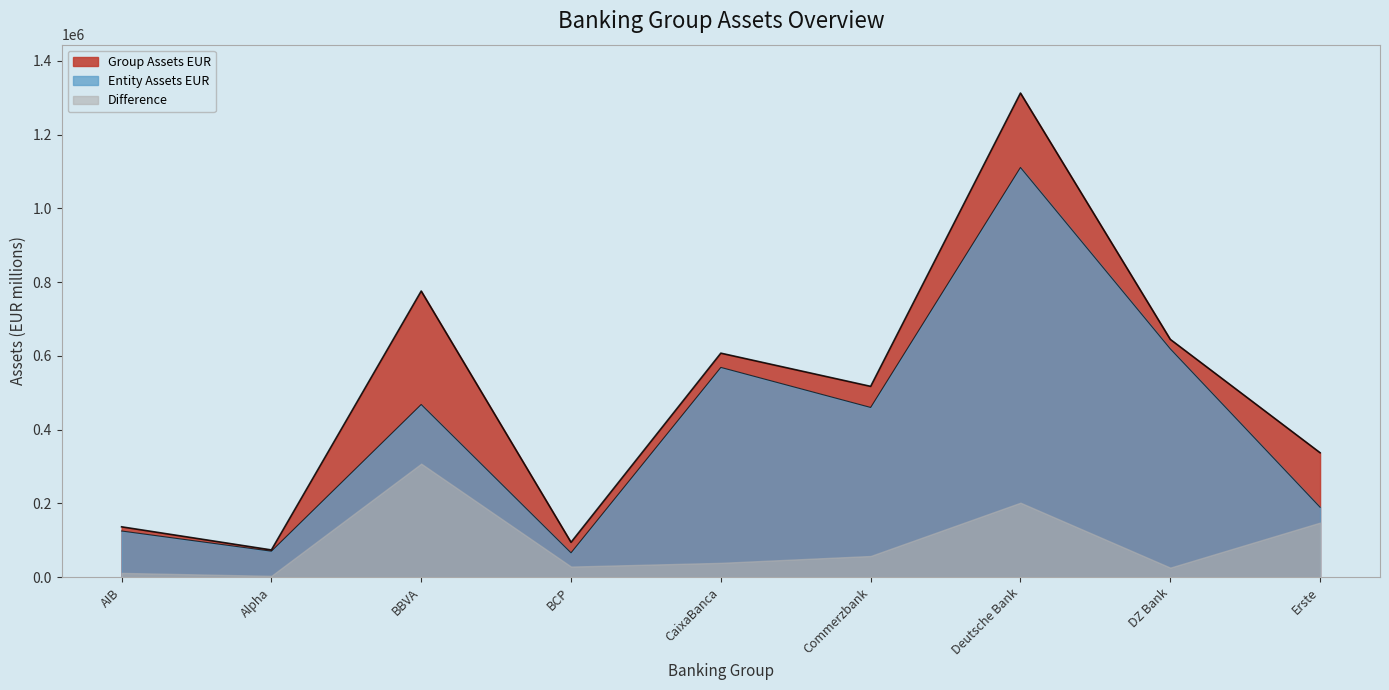

Which category has the highest value in the Group Assets EUR series?

Deutsche Bank